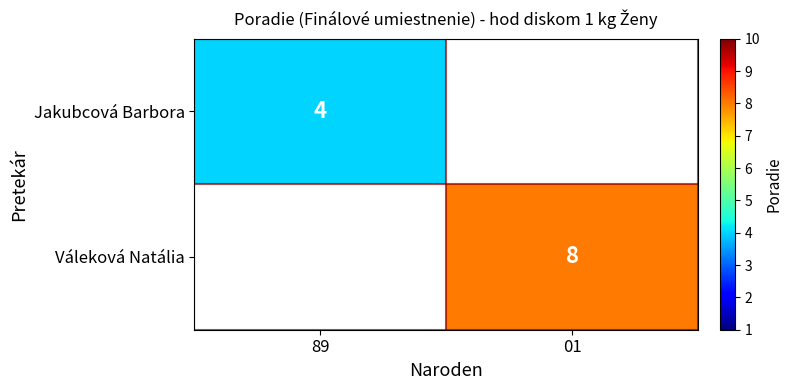

What is the maximum value for Jakubcová Barbora?

4.0